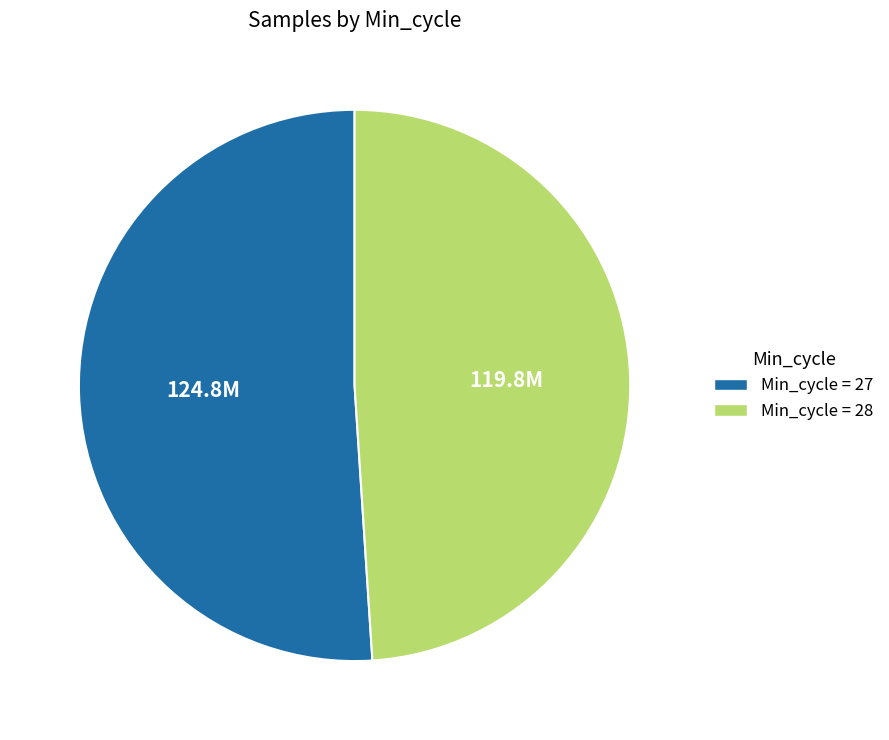

Does any single category account for the majority?

Yes